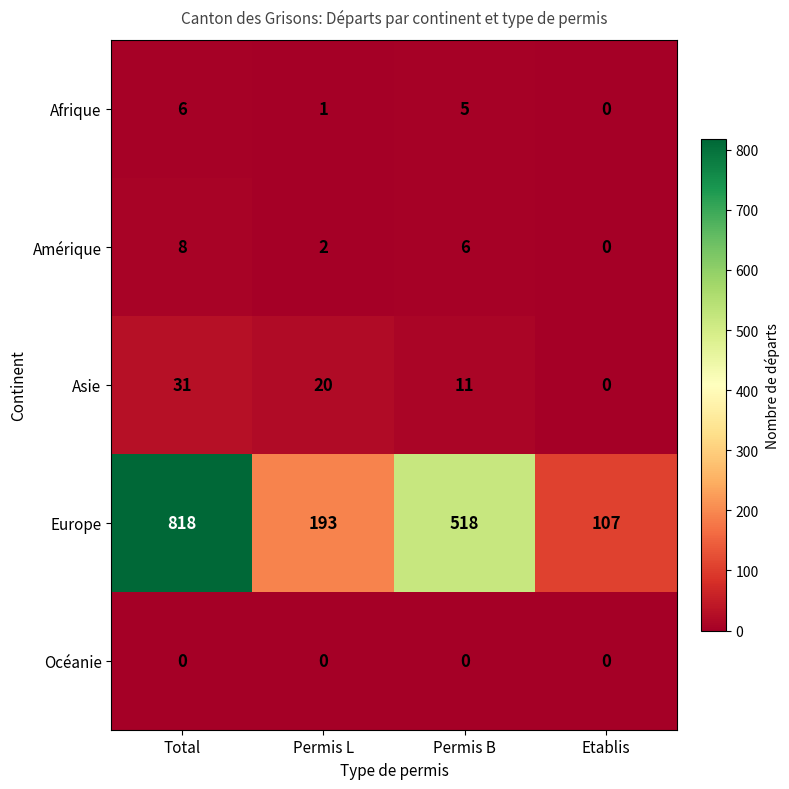

Is it true that Afrique equals 3 at Etablis?

False